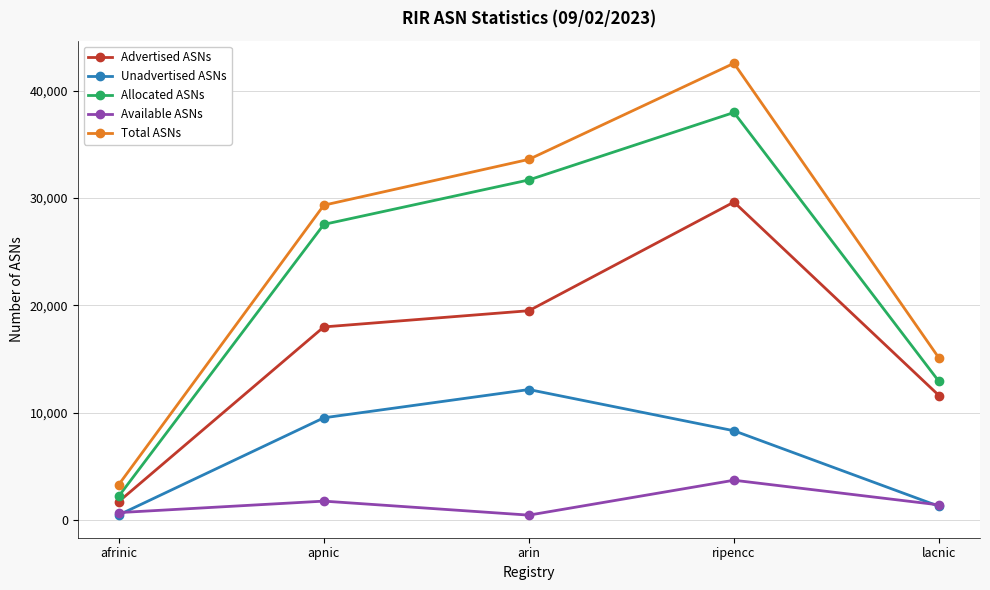

What is the value of the Total ASNs point at the 4th from the left?

42541